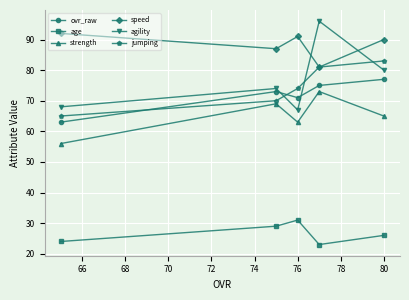

Which series has the largest total across all categories?

speed